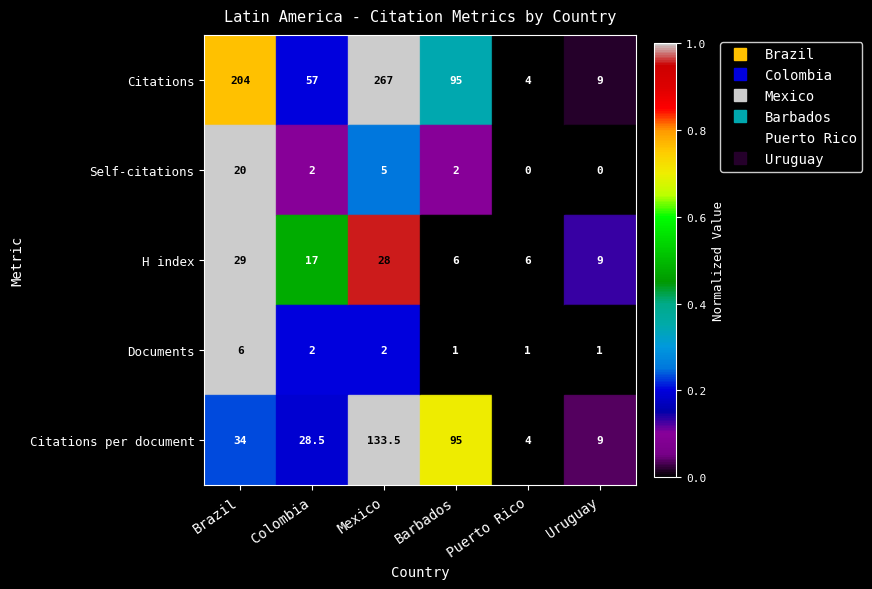

At which category is the sum across all series the highest?

Mexico